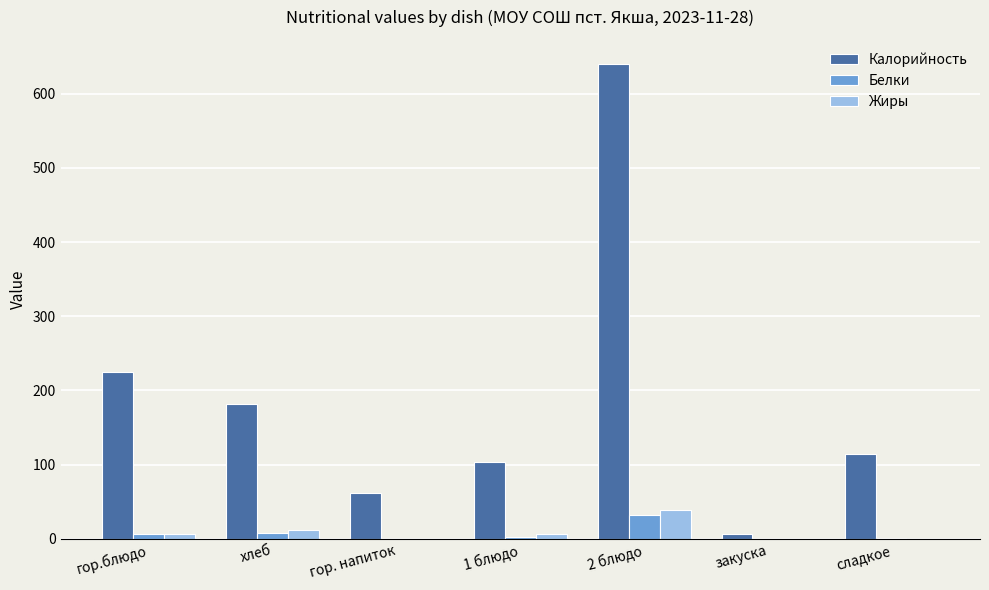

Which category has the highest value in the Жиры series?

2 блюдо